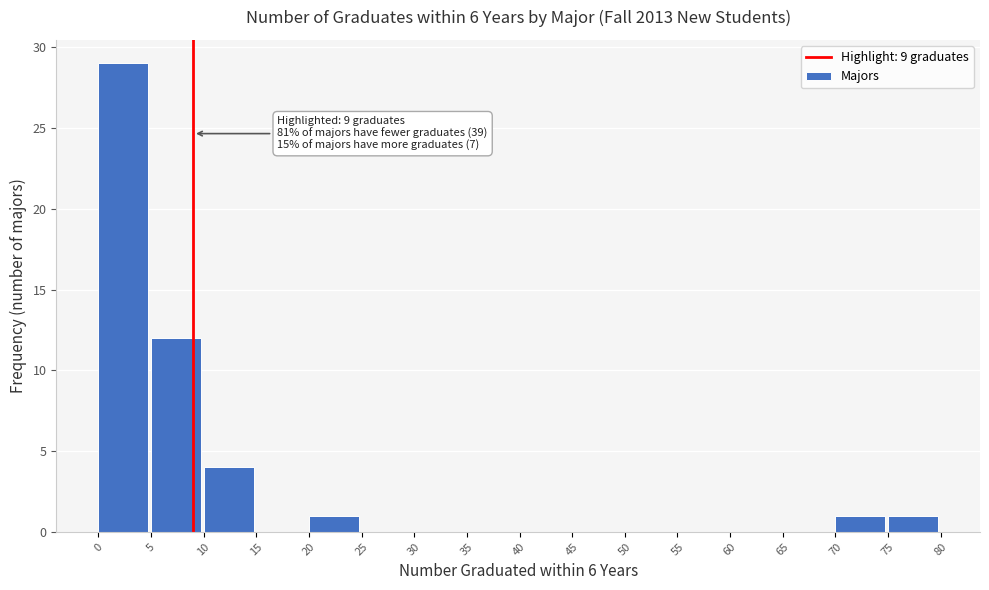

Which range on the x-axis has the tallest bar?

0 to 5